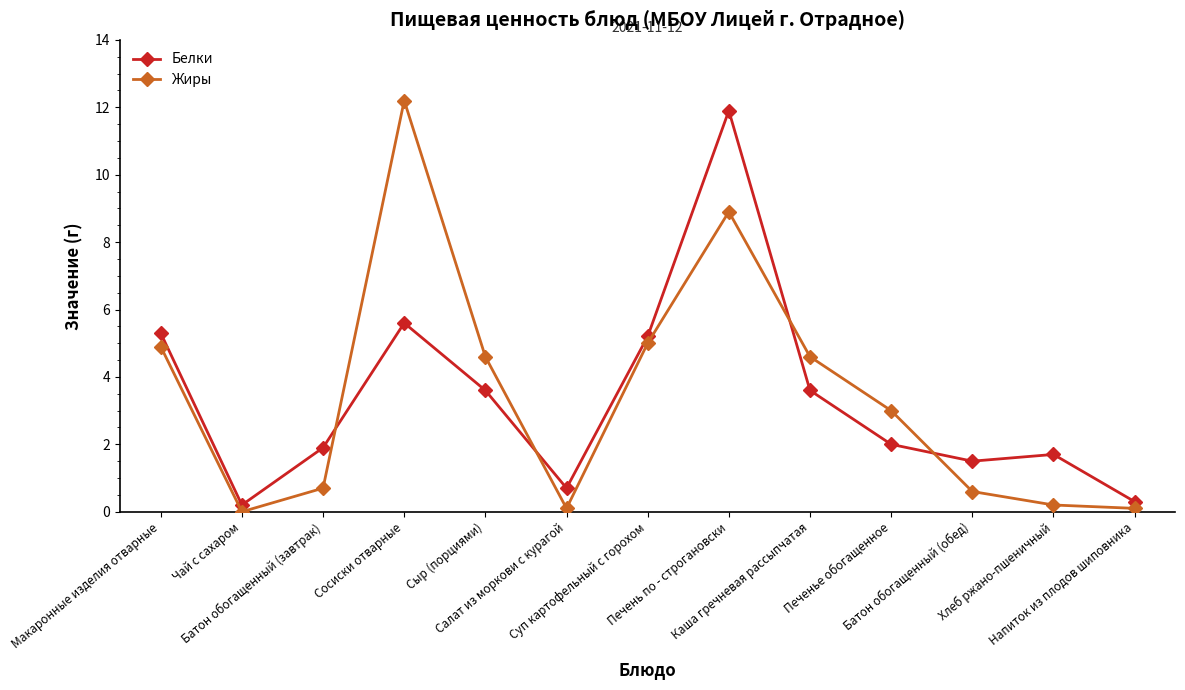

How many interior local peaks does the Белки series have?

3